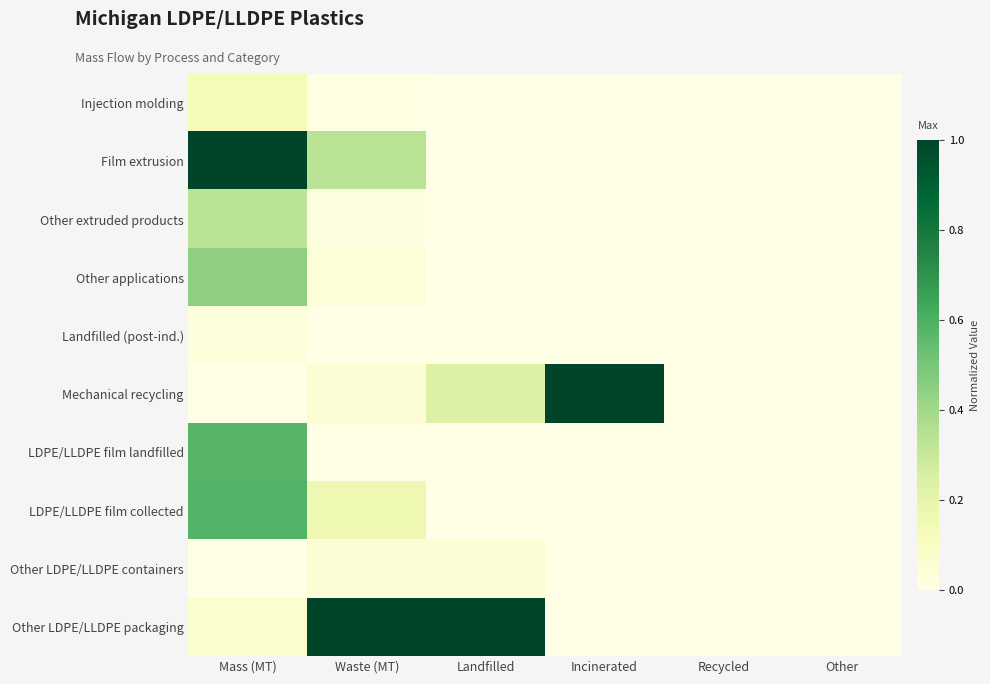

Which series changed the most between Mass (MT) and Incinerated?

Film extrusion